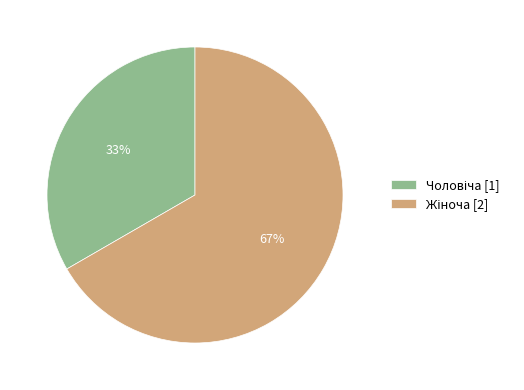

Does any single category account for the majority?

Yes